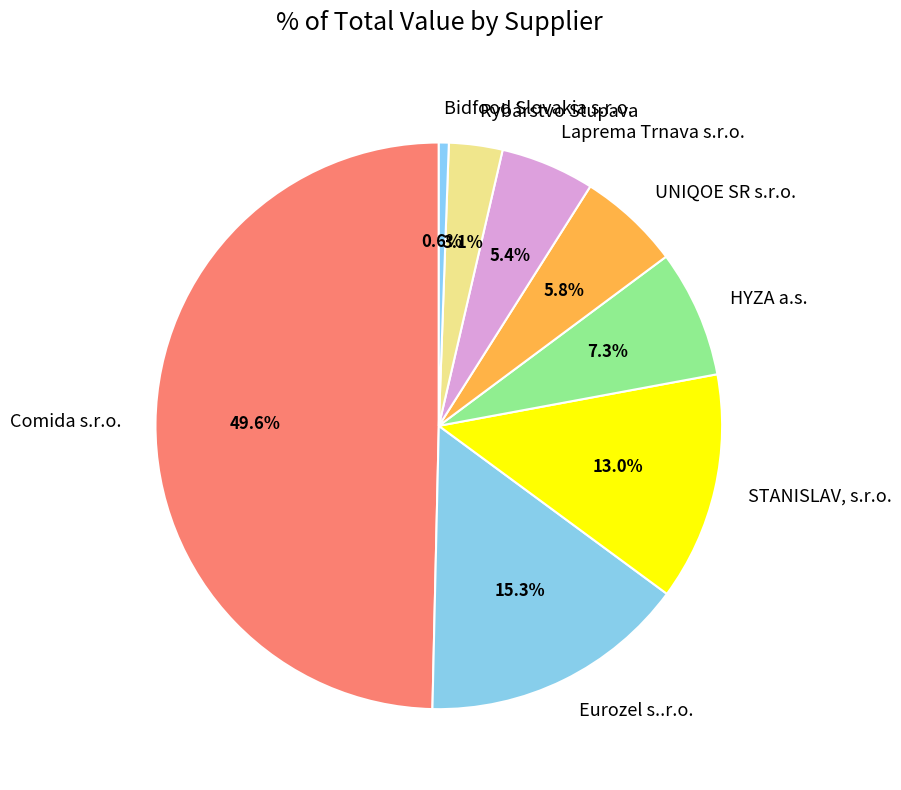

What is the smallest slice in the pie chart?

Bidfood Slovakia s.r.o.